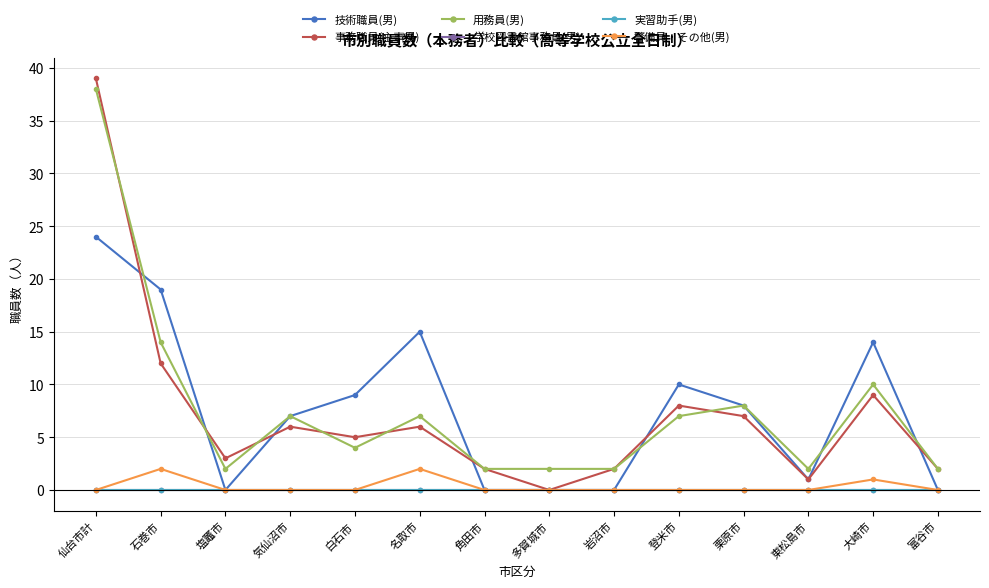

What is the label of the 12th point from the left?

東松島市